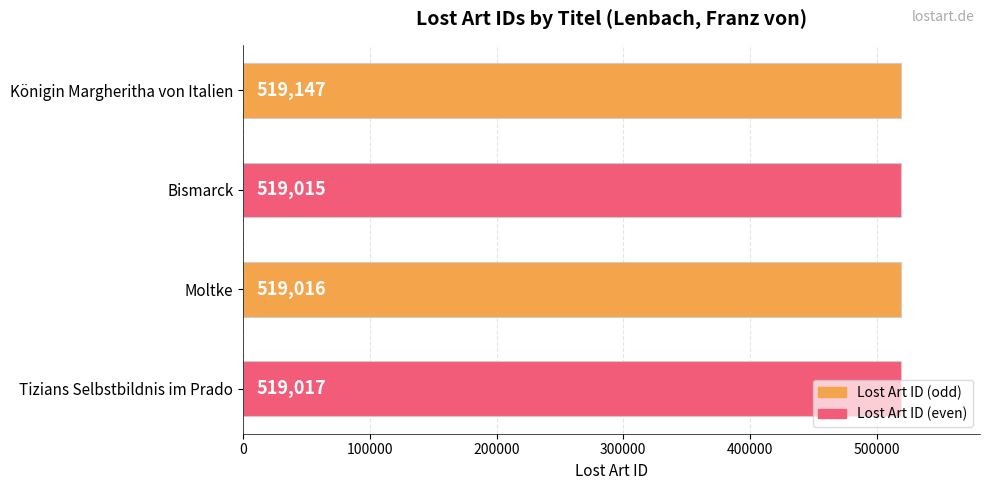

How many data points does each series have?

4